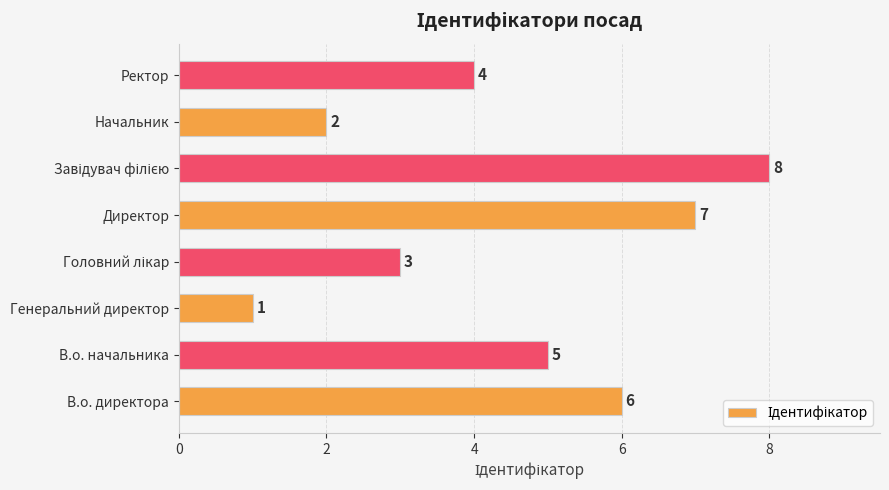

The chart shows a value of 8 at В.о. директора. True or false?

False